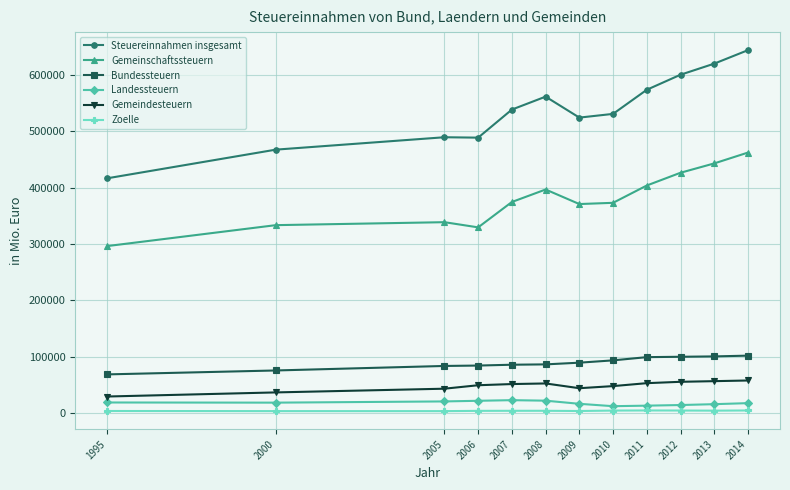

Rank the series at 2006 from highest to lowest value.

Steuereinnahmen insgesamt, Gemeinschaftssteuern, Bundessteuern, Gemeindesteuern, Landessteuern, Zoelle